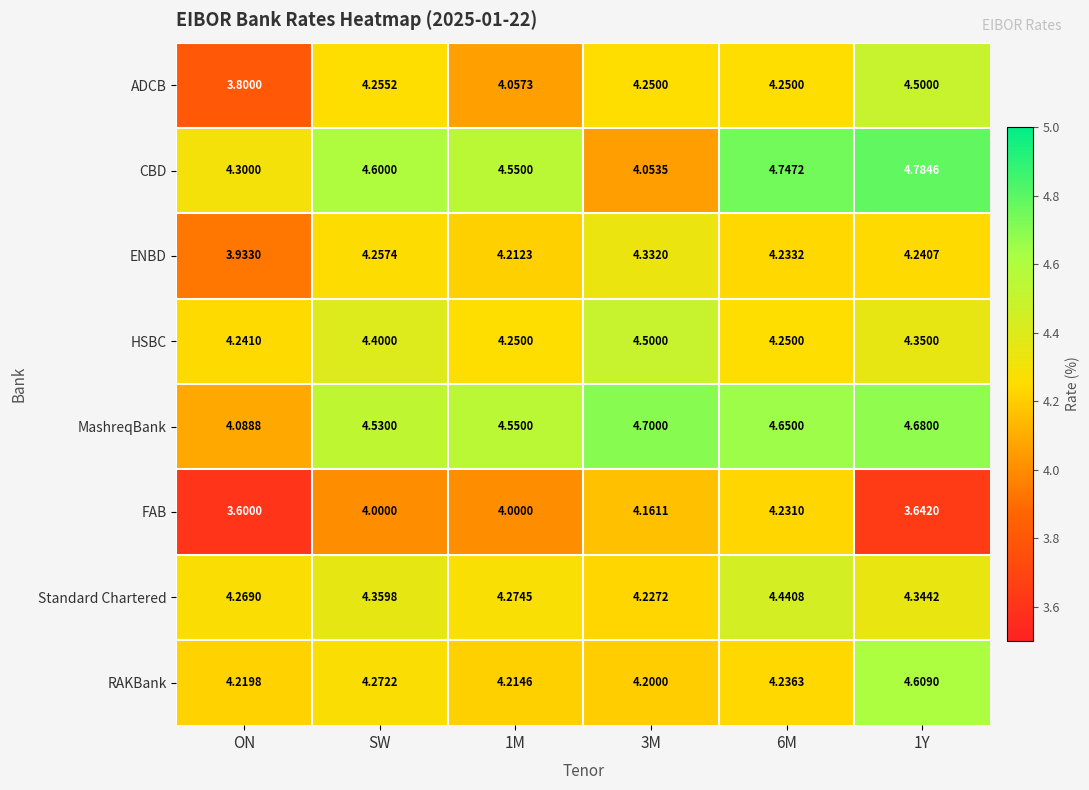

Which series has the largest total across all categories?

MashreqBank